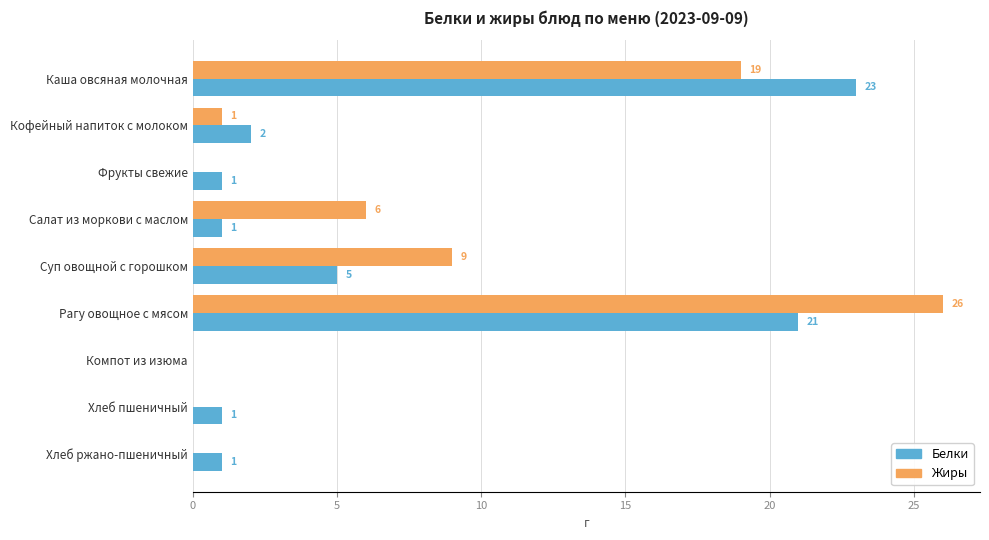

What is the sum of all Белки values?

55